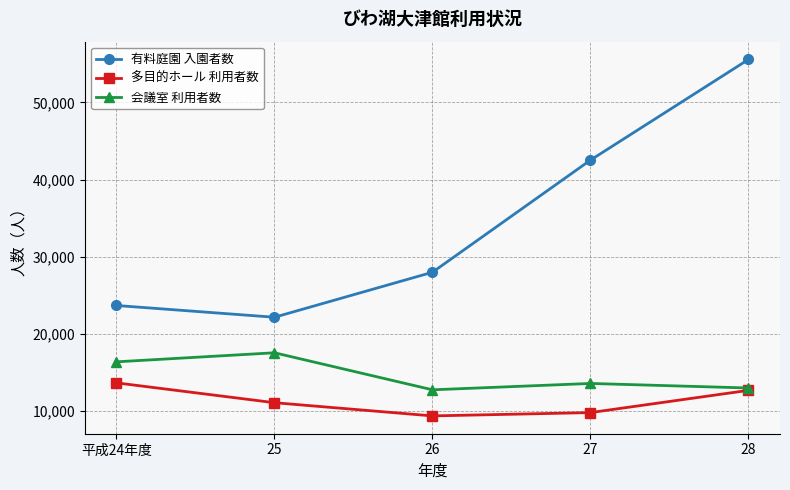

What are all the series names shown in the legend?

有料庭園 入園者数, 多目的ホール 利用者数, 会議室 利用者数